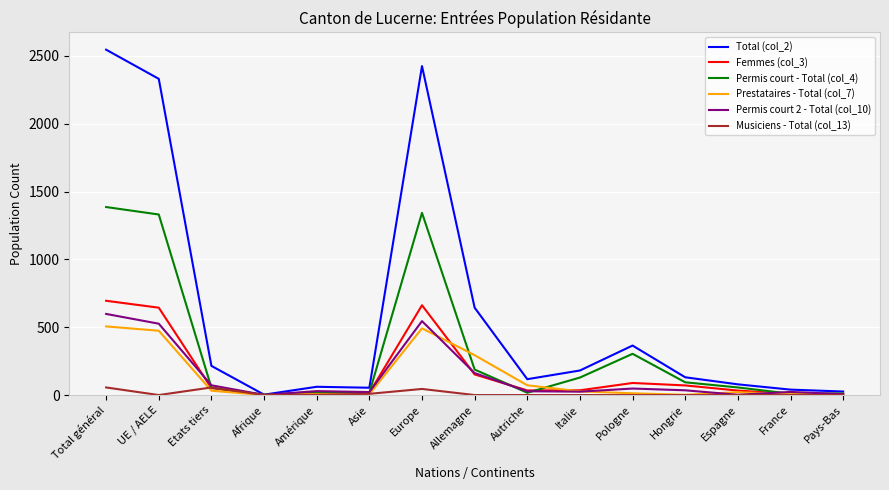

Which series has the largest total across all categories?

Total (col_2)